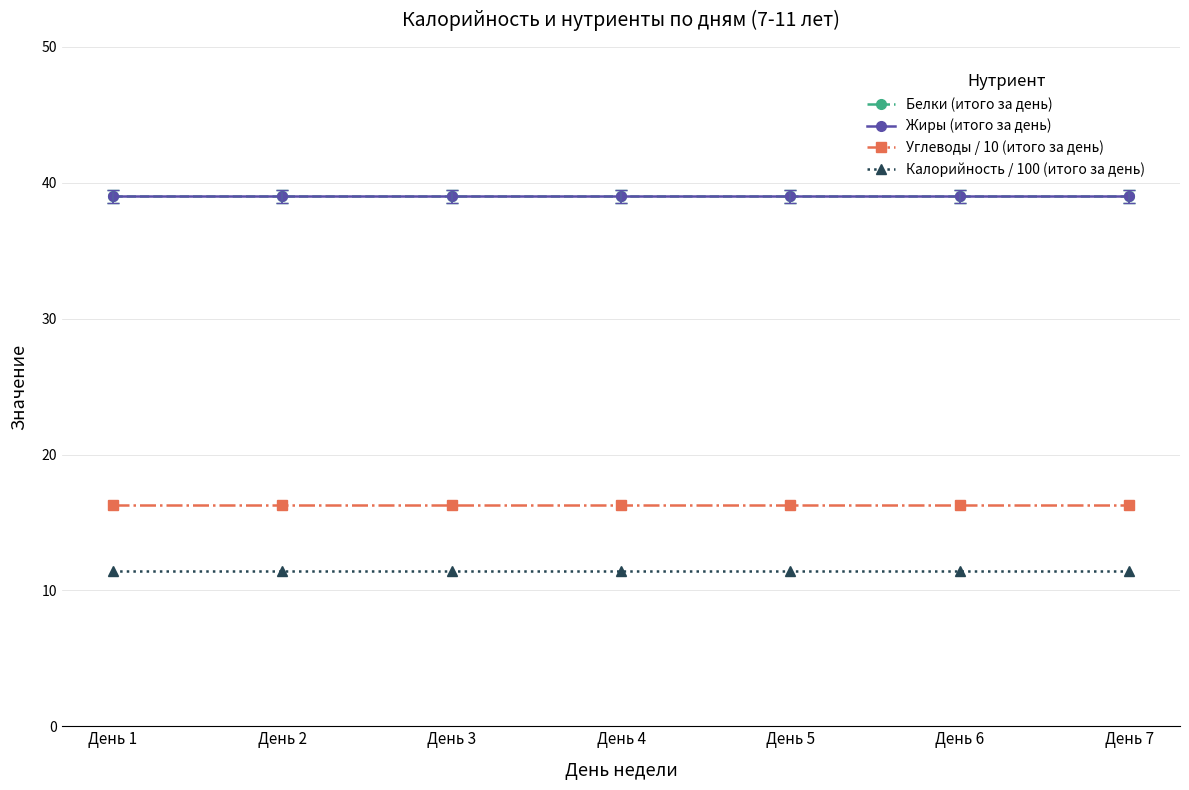

Does the chart have visible grid lines?

Yes